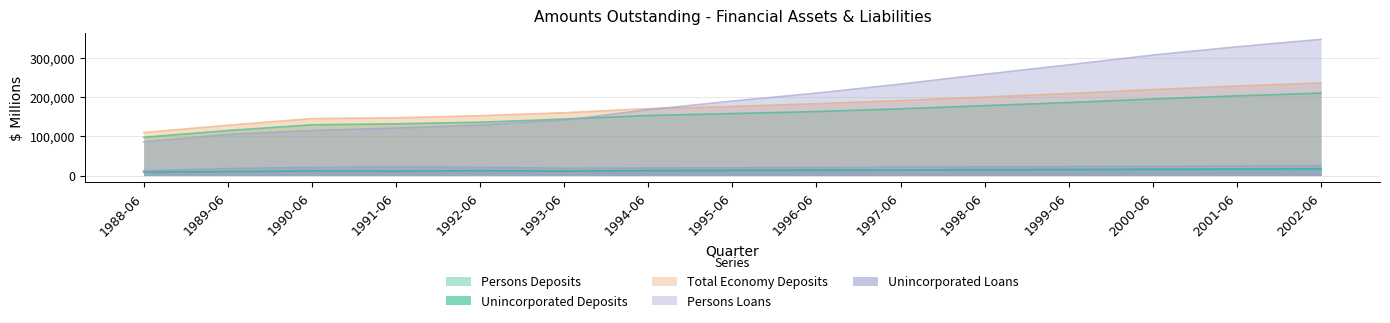

Does the chart have visible grid lines?

Yes